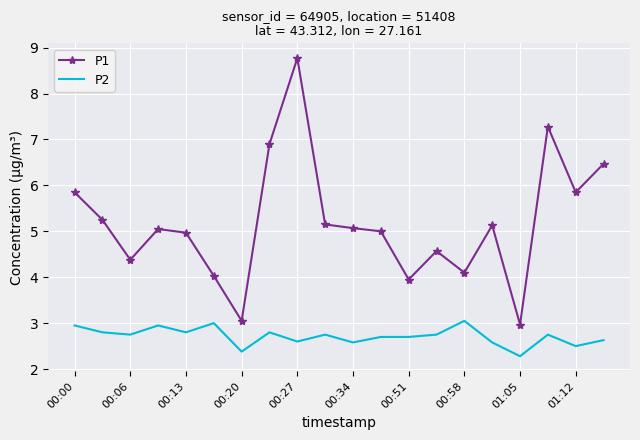

True or false: P1 has more than 1 points higher than both neighbors.

True